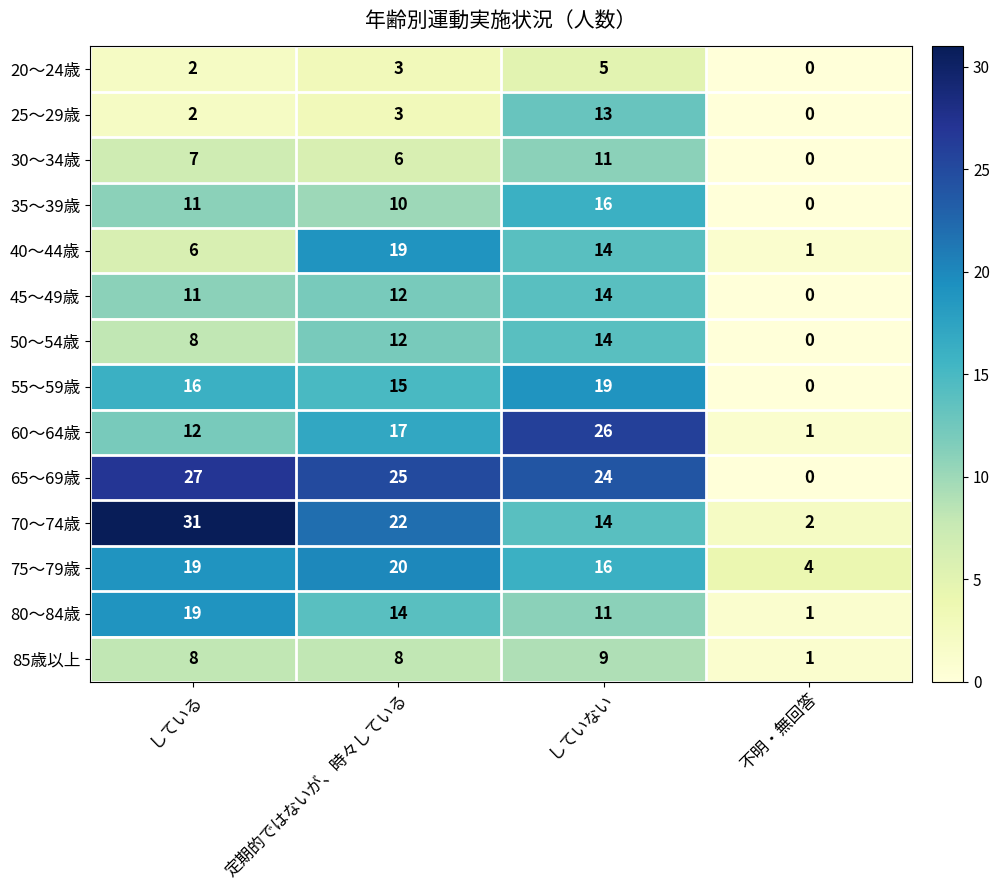

How many positive values does the 55～59歳 series have?

3